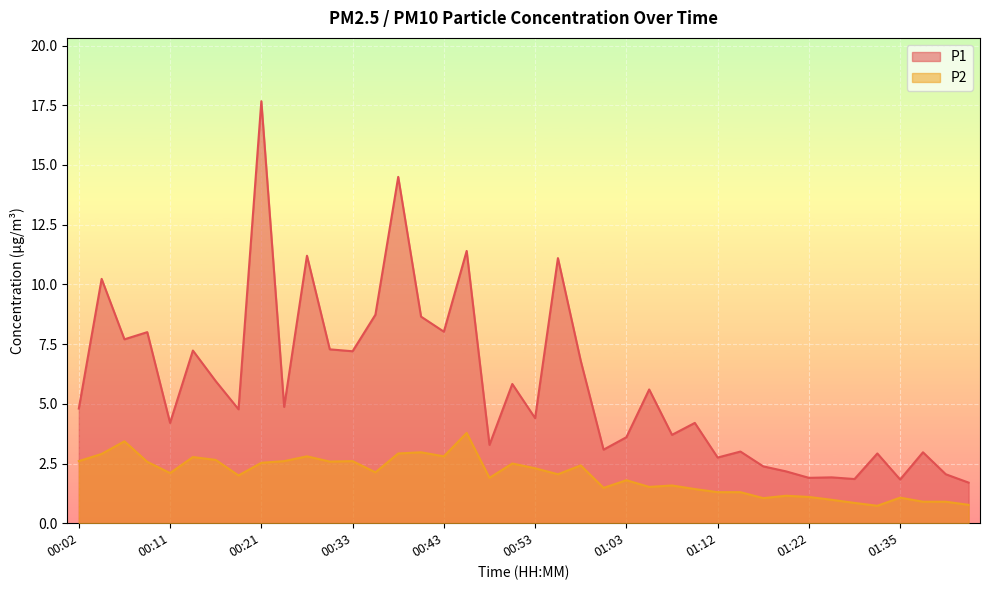

How many data points does each series have?

40